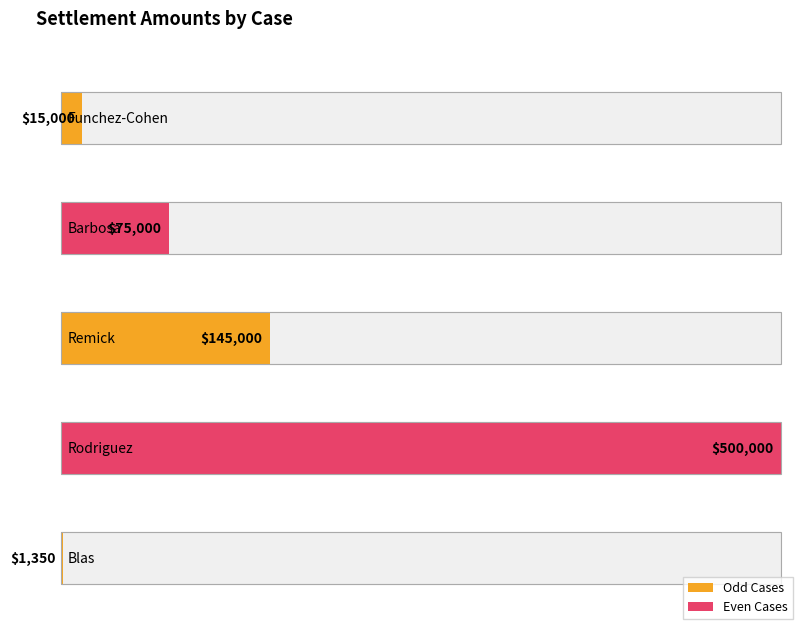

What is the sum of all values?

736350